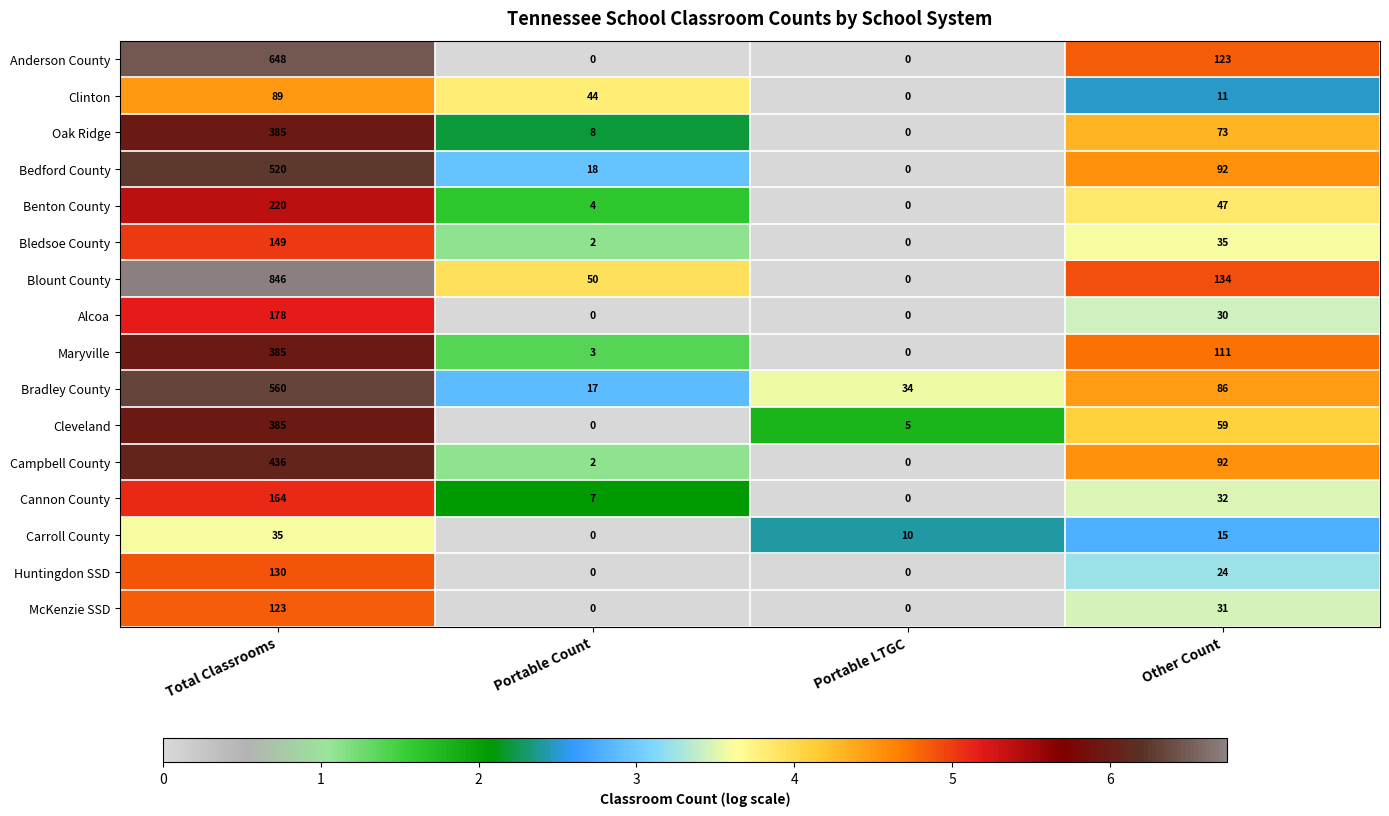

Which series has the largest total across all categories?

Blount County